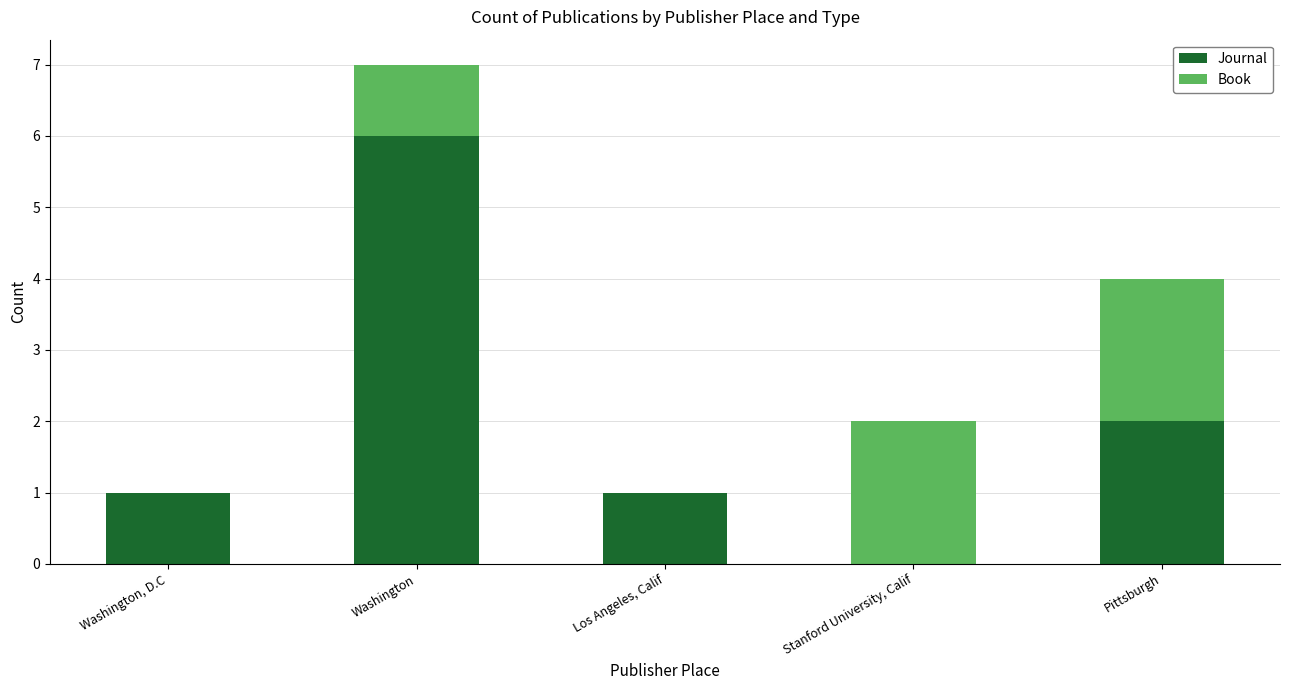

Read the Journal value at Washington.

6